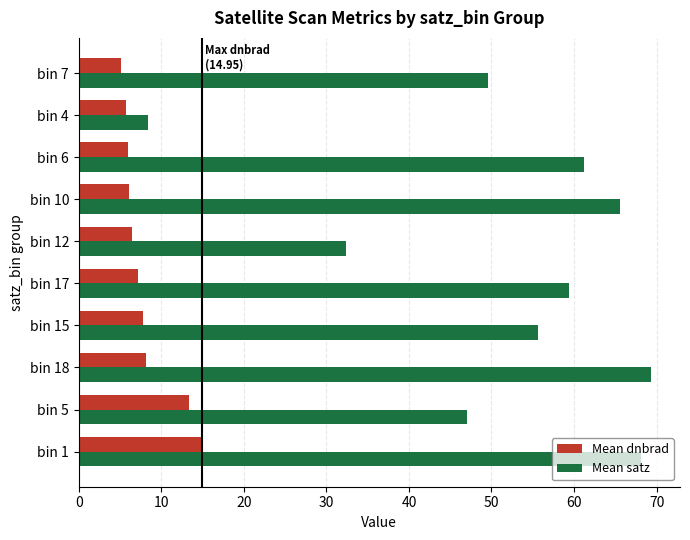

Is it true that Mean dnbrad equals 7.8 at bin 15?

True